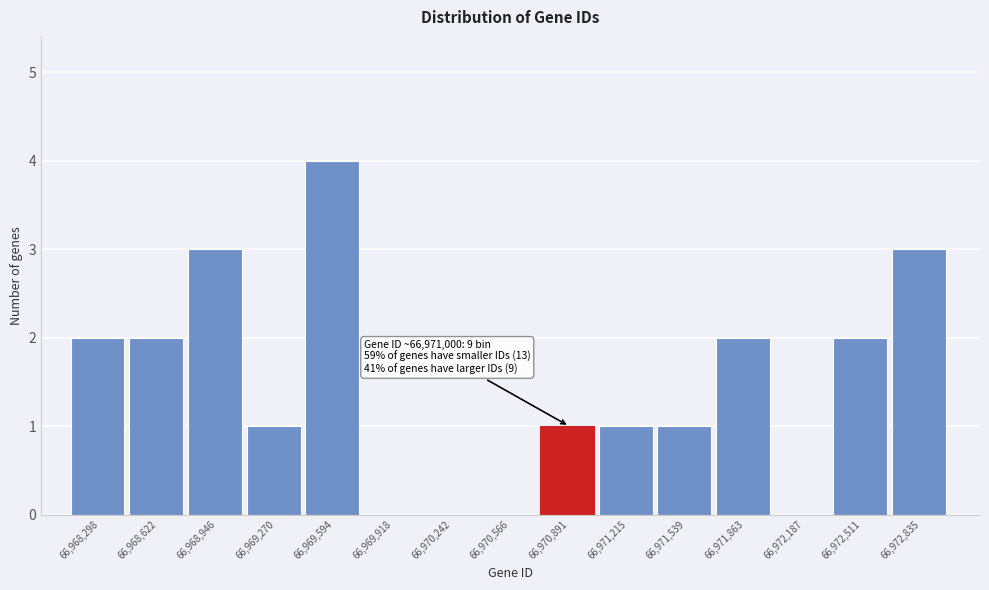

Reading right to left, what are all the values shown in this chart?

66,972,835=3	66,972,511=2	66,972,187=0	66,971,863=2	66,971,539=1	66,971,215=1	66,970,891=1	66,970,566=0	66,970,242=0	66,969,918=0	66,969,594=4	66,969,270=1	66,968,946=3	66,968,622=2	66,968,298=2